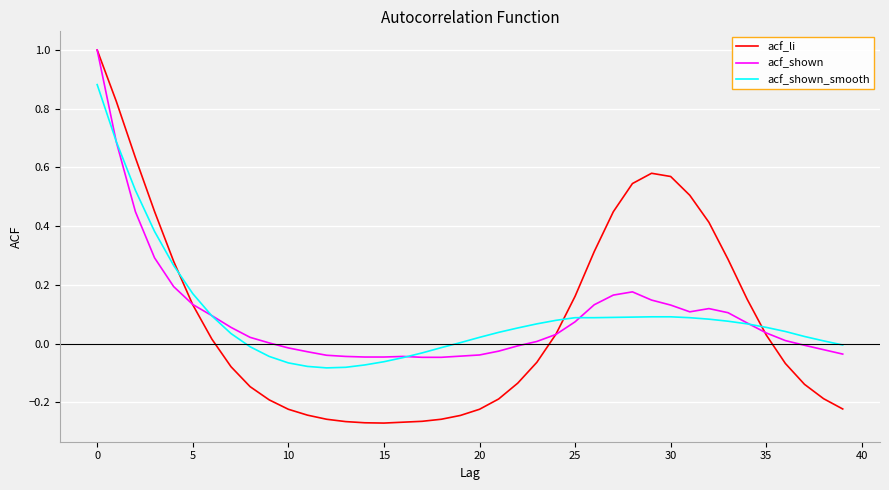

What is the difference between the maximum and minimum values in the acf_li series?

1.3